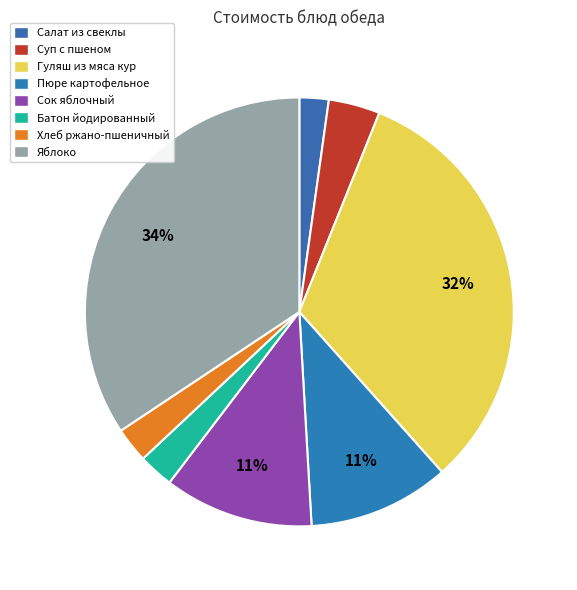

What percentage is the Сок яблочный slice, to the nearest percent?

11%